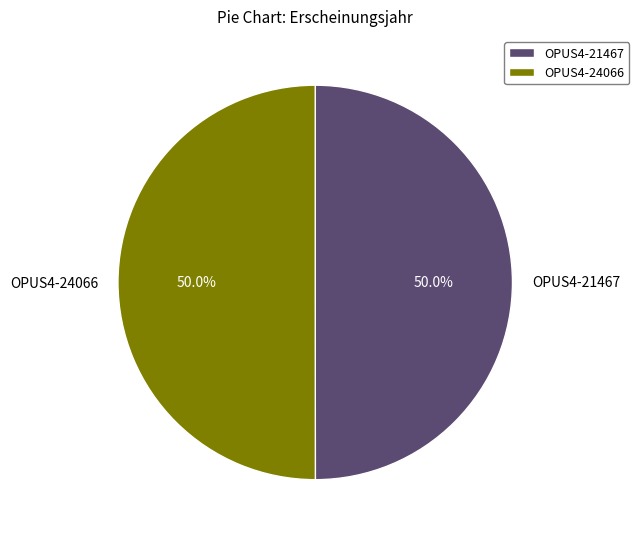

Is the sum of OPUS4-24066 and OPUS4-21467 greater than half?

Yes